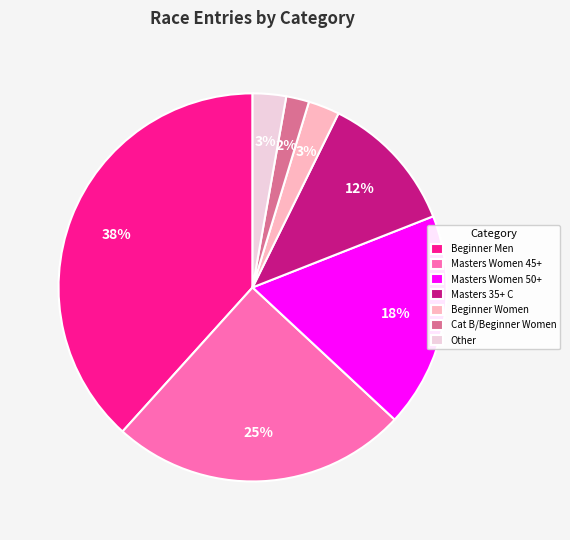

Approximately how many times larger is the value at Other compared to Cat B/Beginner Women?

1.5